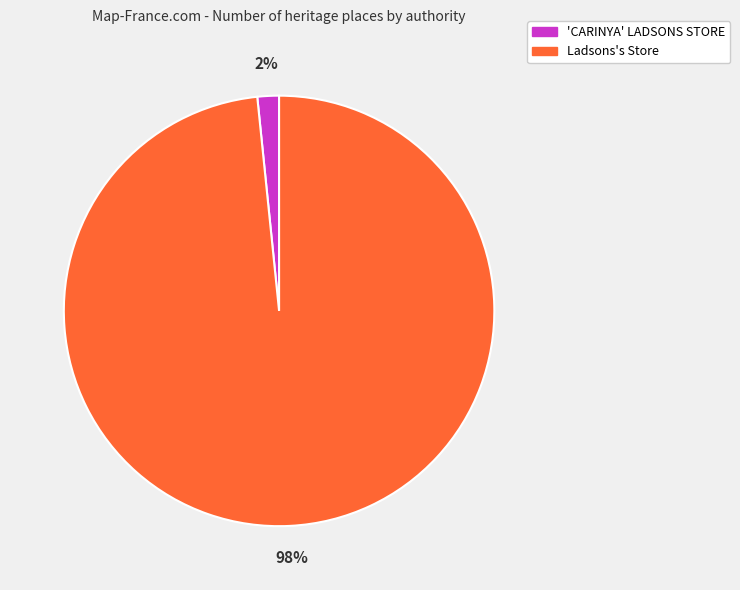

Does 'CARINYA' LADSONS STORE represent more than half of the total?

No